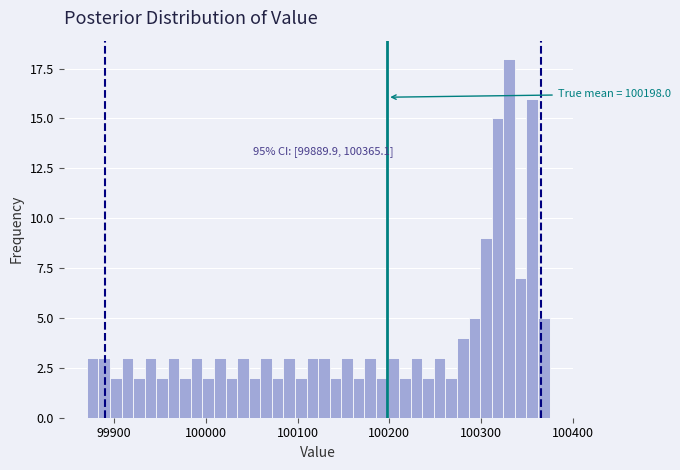

Read against the x-axis, roughly where is the centre of the tallest bar?

100330